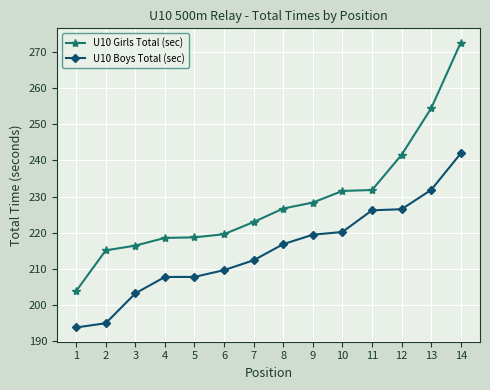

At how many categories does at least one series exceed 211?

13